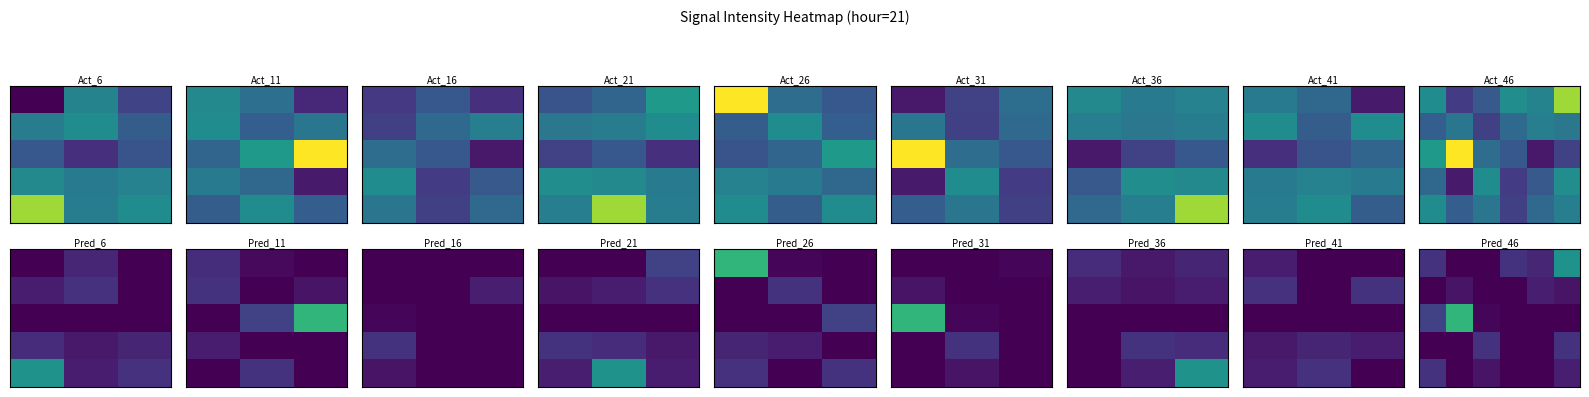

What is the maximum value shown in the chart?

-118.5